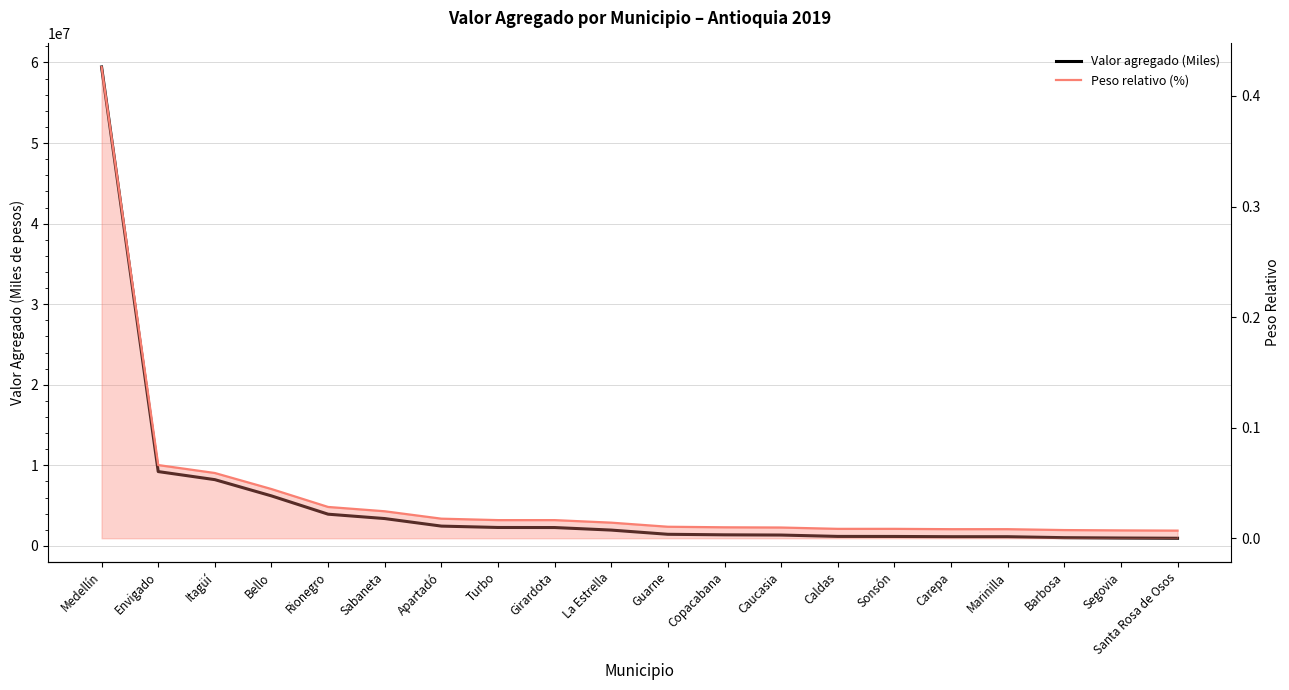

Reading right to left, extract all data points from this chart.

Valor agregado (Miles): 955828.0	985277.2	1027995.8	1148143.5	1148703.9	1178593.1	1183938.5	1352693.5	1380023.0	1446838.6	1968667.3	2284778.2	2292837.5	2462645.9	3398657.4	3941253.5	6211977.3	8227924.2	9229165.0	59434966.2
Peso relativo (%): 0.0	0.0	0.0	0.0	0.0	0.0	0.0	0.0	0.0	0.0	0.0	0.0	0.0	0.0	0.0	0.0	0.0	0.1	0.1	0.4